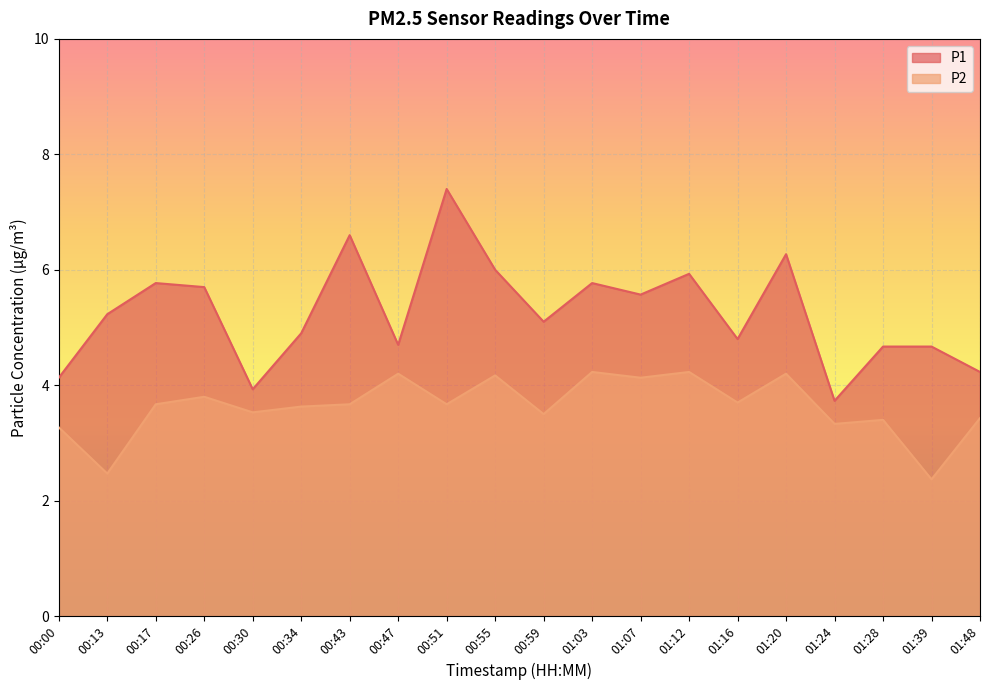

Where does the P1 series first go above 5?

00:13